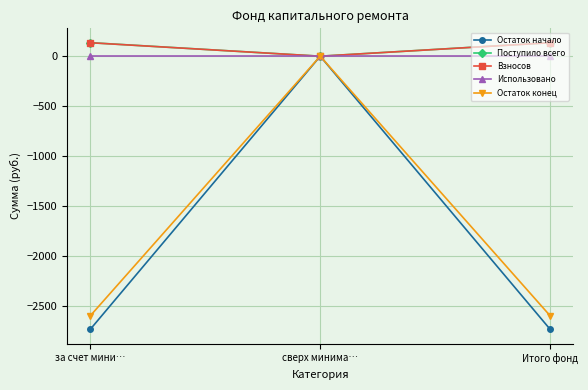

How many values in the Поступило всего series are below 135?

1